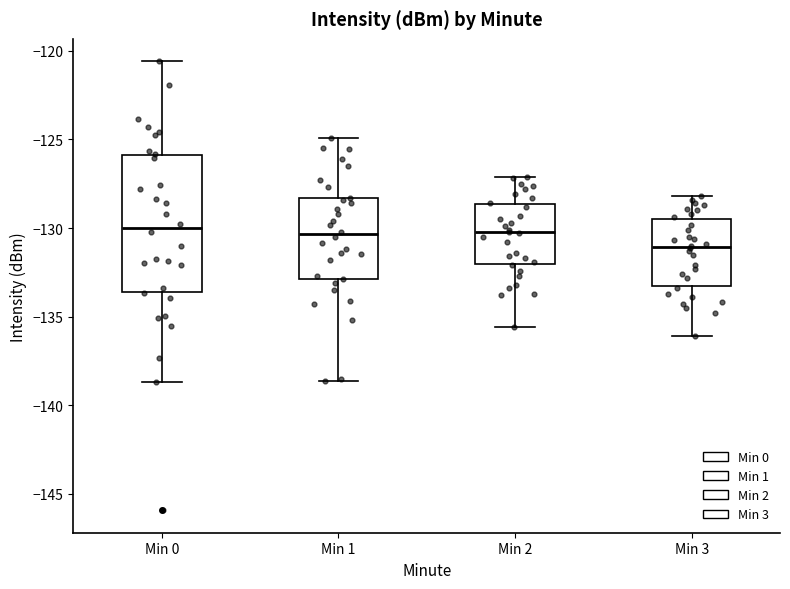

Reading left to right, read every box against the y-axis: the position of its median line, the range the box covers, and the ends of its whiskers. The values are not printed on the chart, so give them approximately, as read against the axis.

Min 0: median -130.0, box -133.5 to -126.0, whiskers -138.5 to -120.5
Min 1: median -130.5, box -133.0 to -128.5, whiskers -138.5 to -125.0
Min 2: median -130.0, box -132.0 to -128.5, whiskers -135.5 to -127.0
Min 3: median -131.0, box -133.0 to -129.5, whiskers -136.0 to -128.0